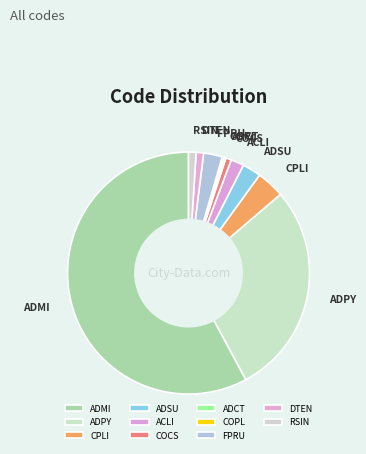

Which has a higher value, ADMI or FPRU?

ADMI